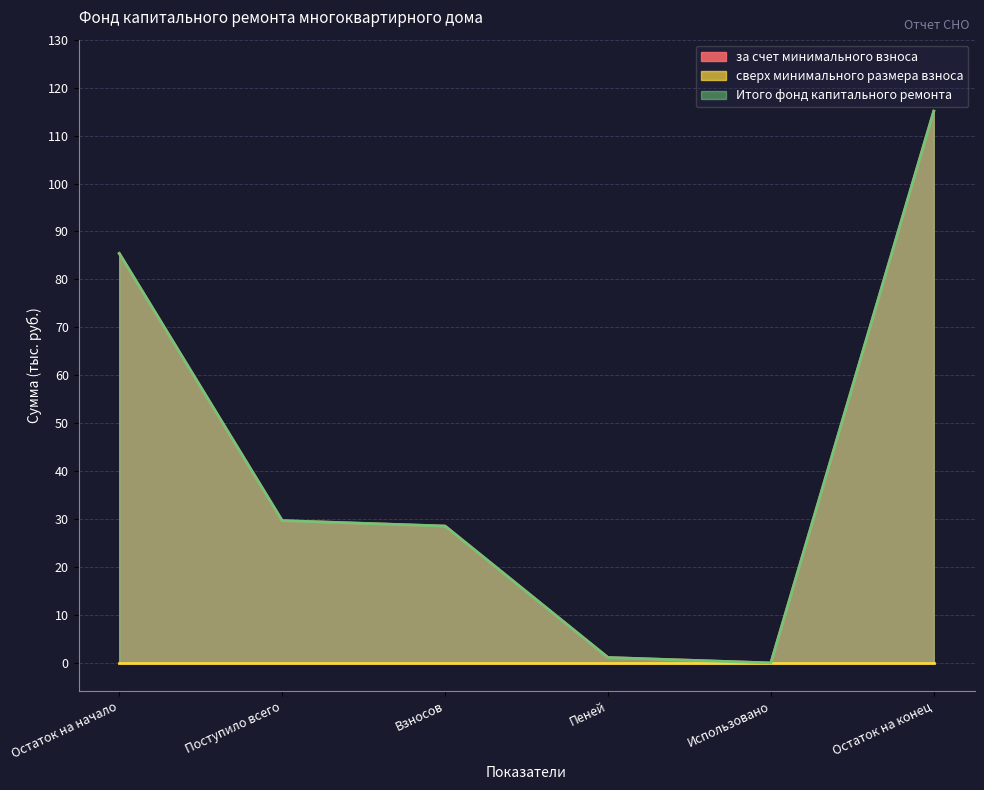

The Итого фонд капитального ремонта series shows 198.3 at Остаток на конец. True or false?

False